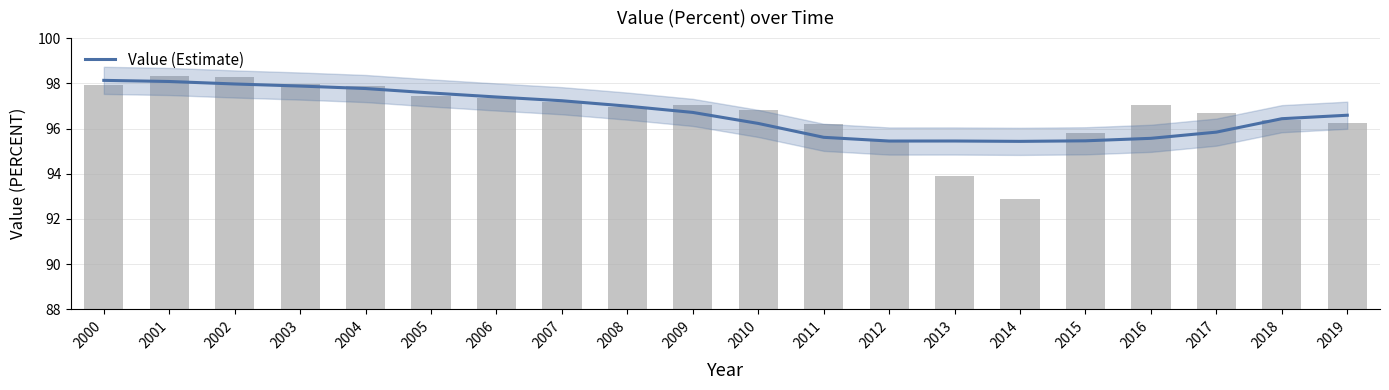

Count the number of values greater than 96.

13